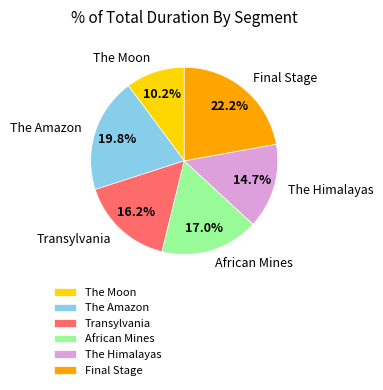

How many segments does this pie chart have?

6